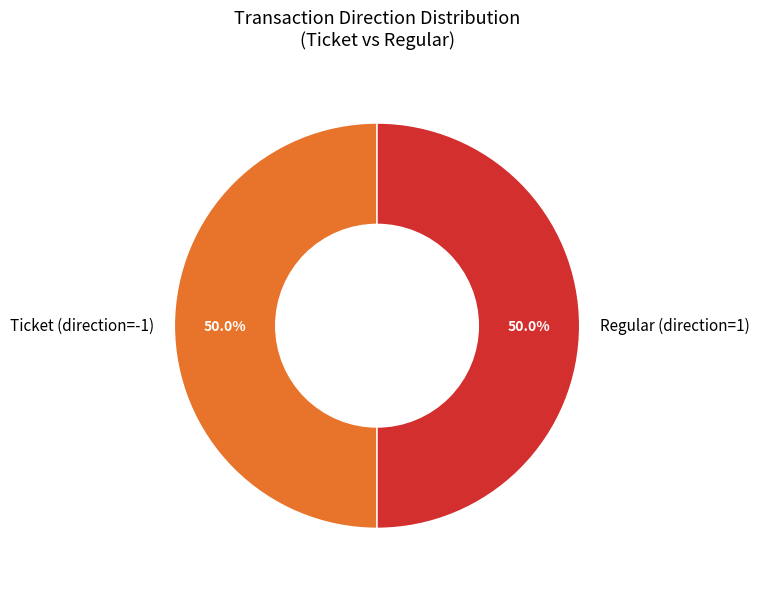

How many segments does this pie chart have?

2